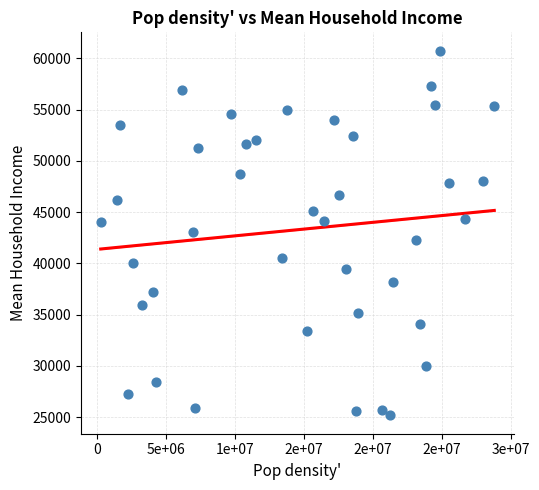

What is the range of Y values (max minus min)?

35607.6